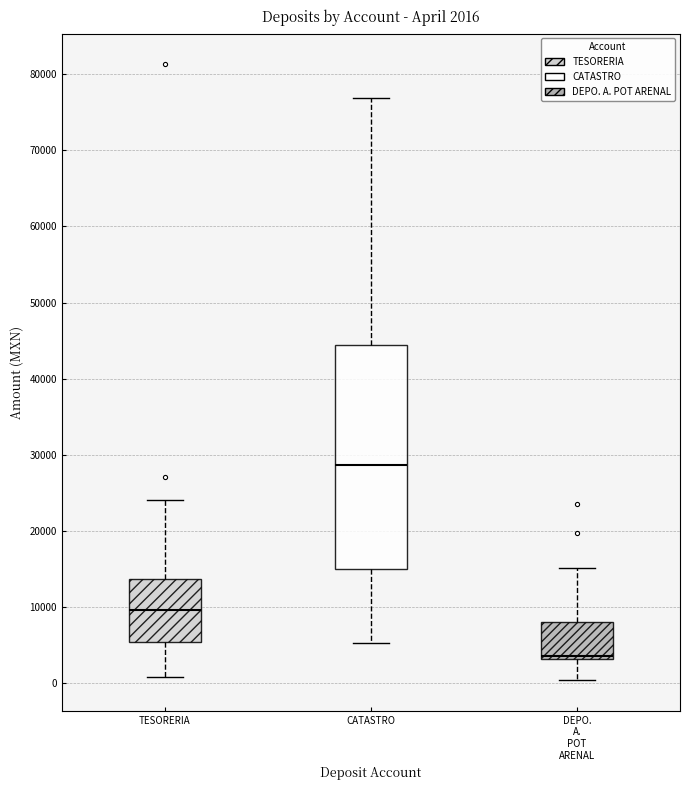

Which box's median line is the highest?

CATASTRO